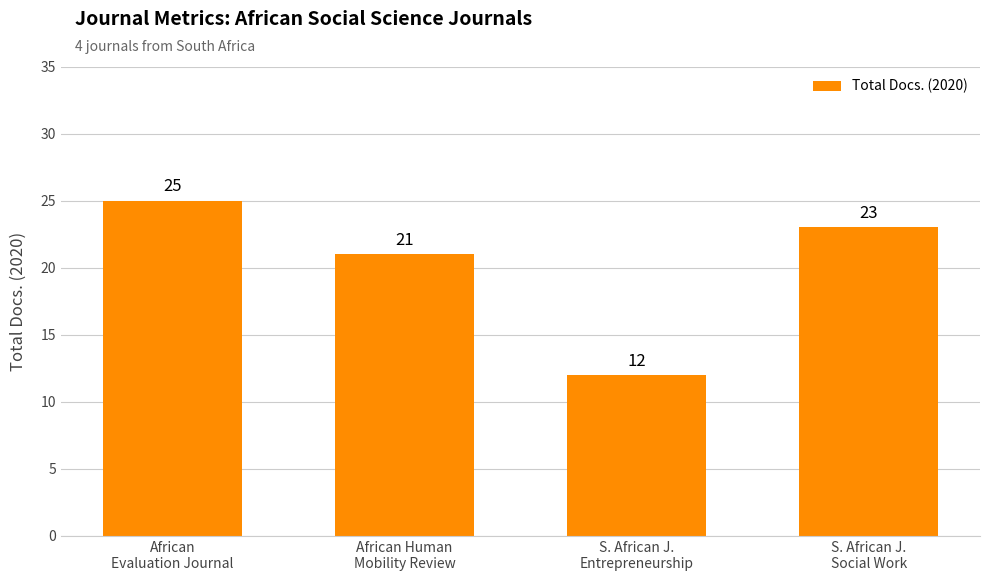

The chart shows a value of 23 at S. African J.
Social Work. True or false?

True